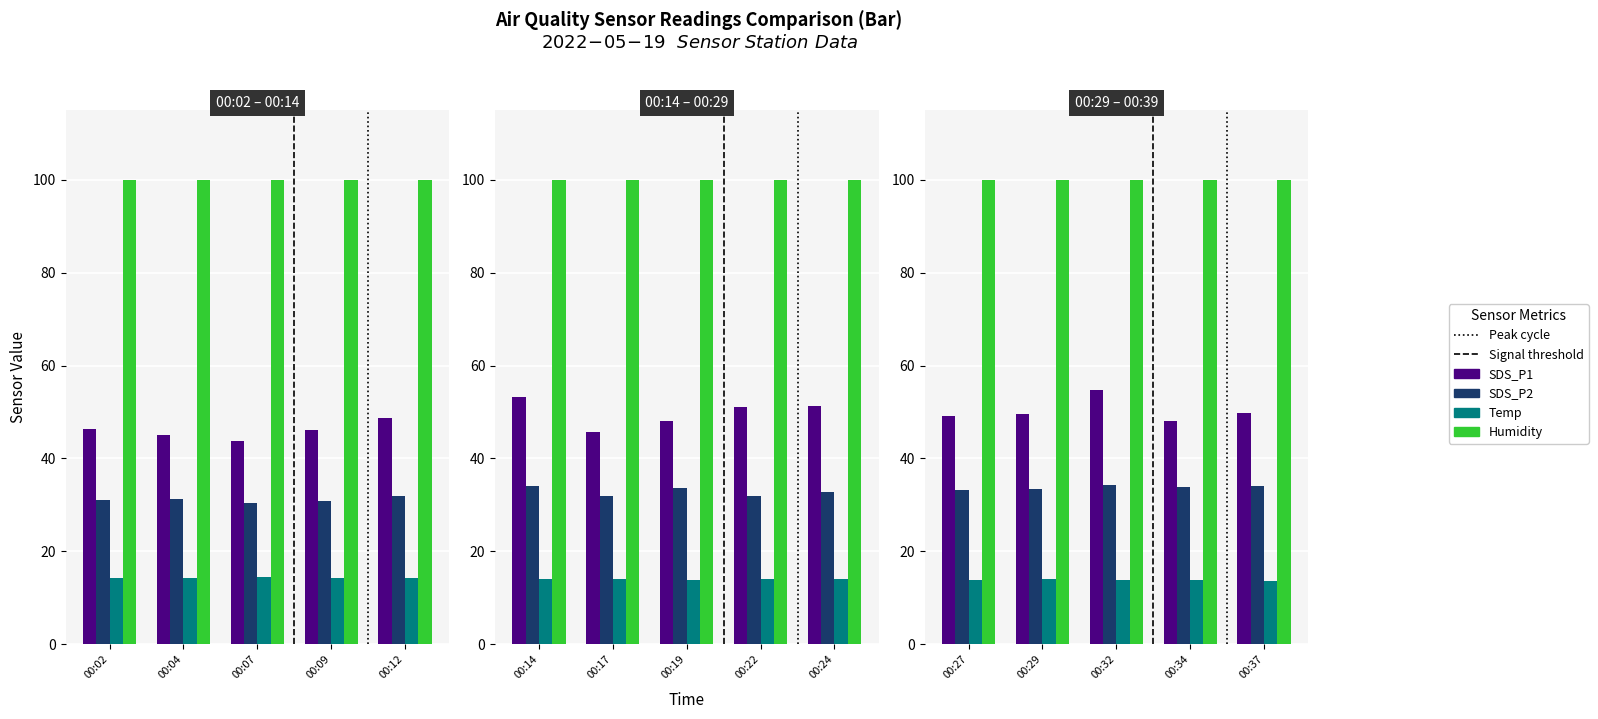

What is the difference between the highest and lowest values at 00:29?

85.9